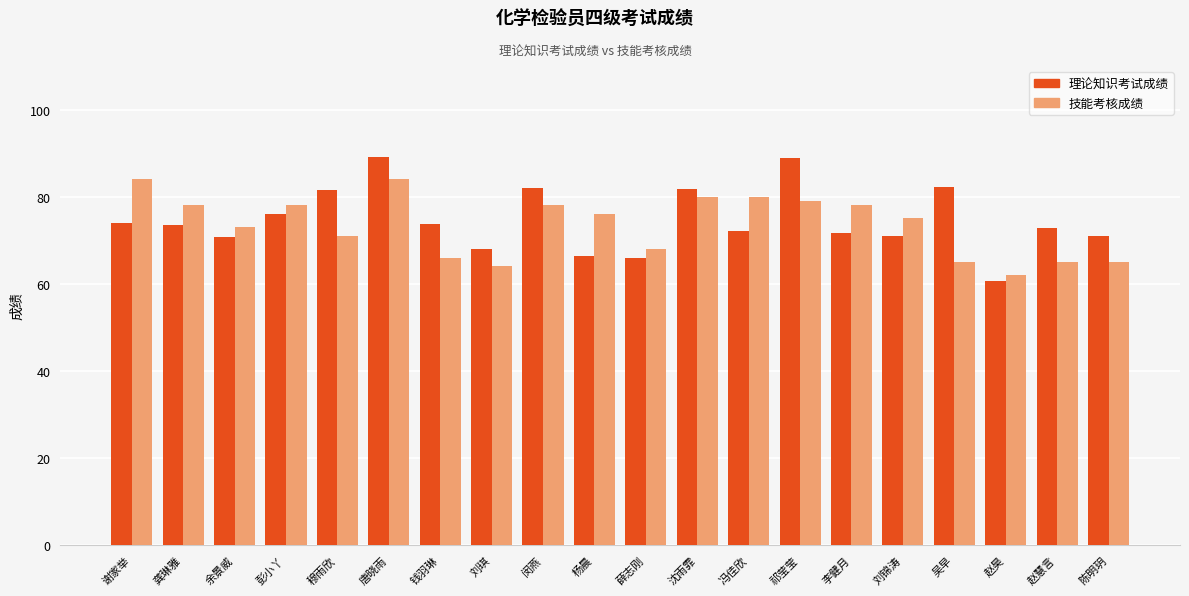

How many bars are there in each group?

2